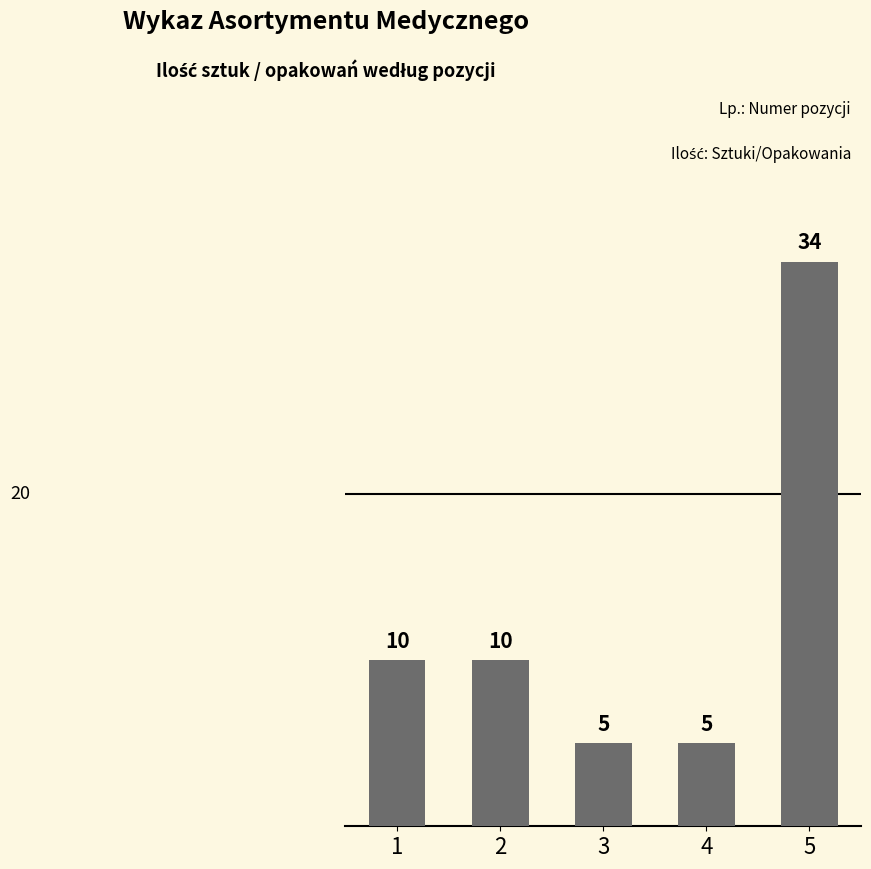

What is the change in value from 1 to 3?

-5